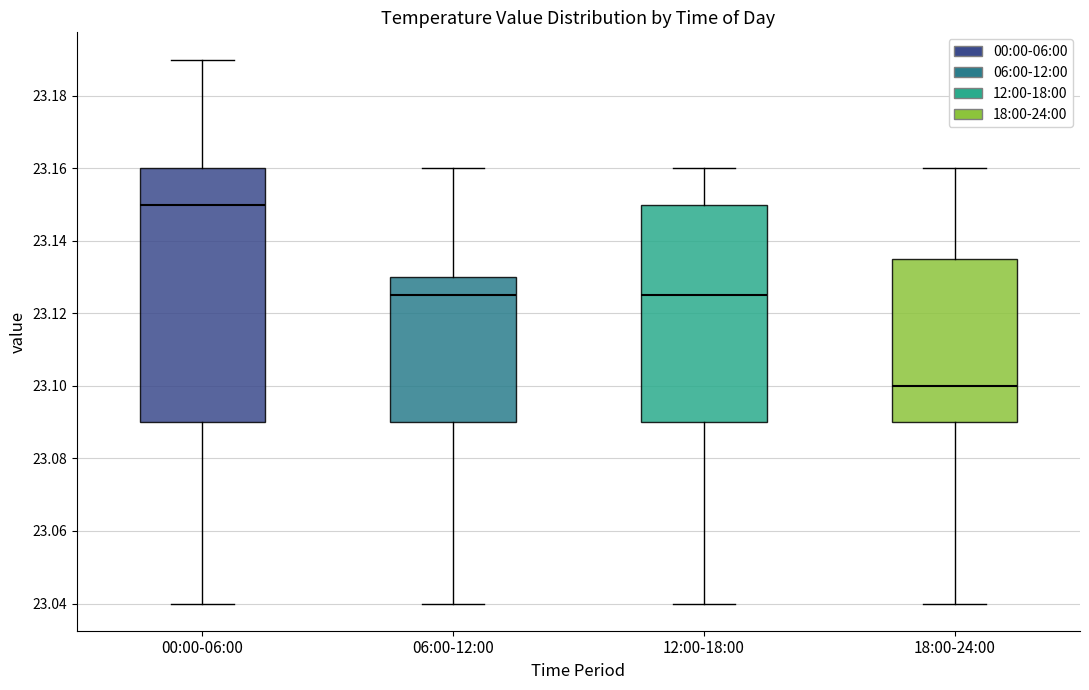

Comparing the boxes themselves (not the whiskers), which one is the tallest?

00:00-06:00